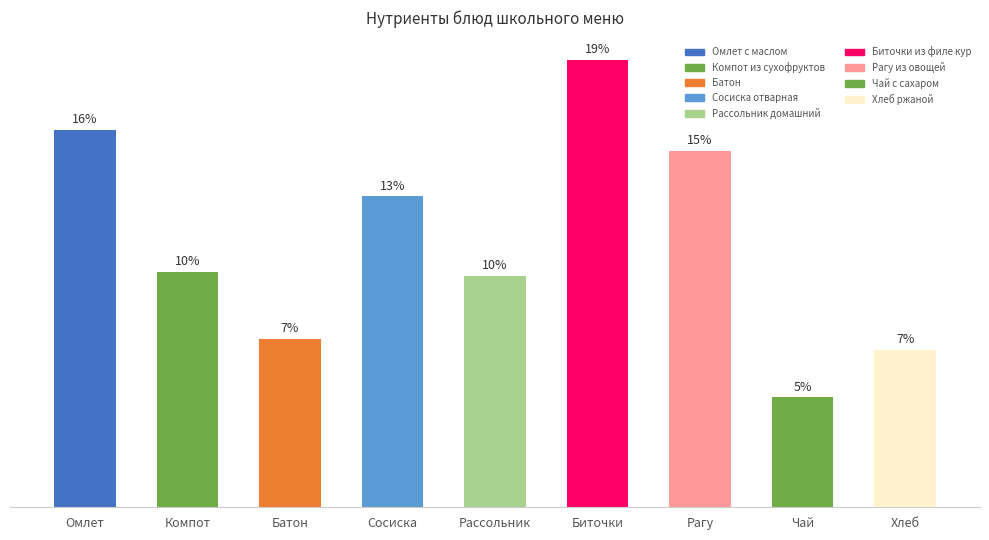

How many distinct data groups are displayed?

1